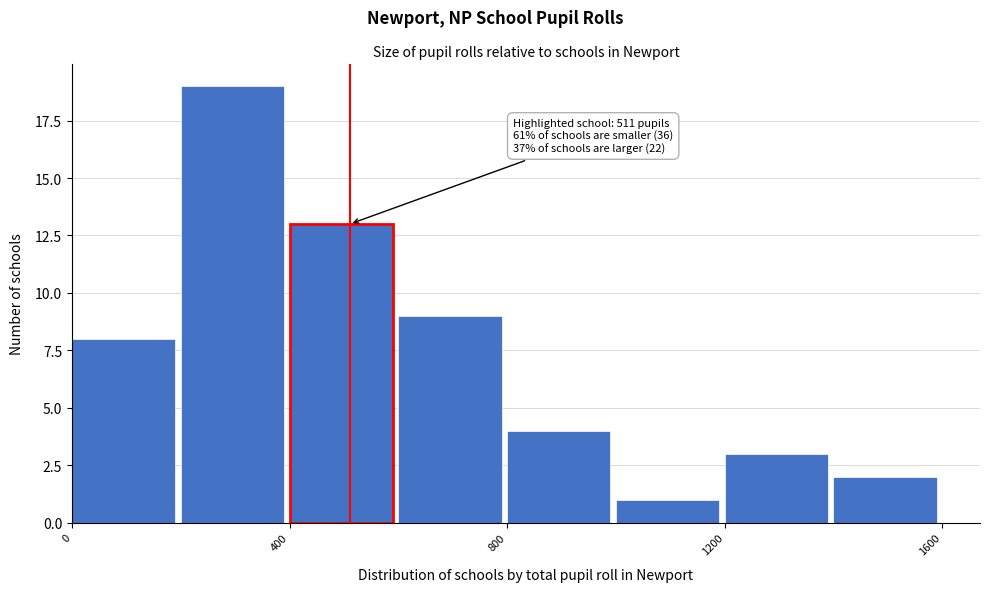

Over which range of the x-axis is the bar tallest?

200 to 400